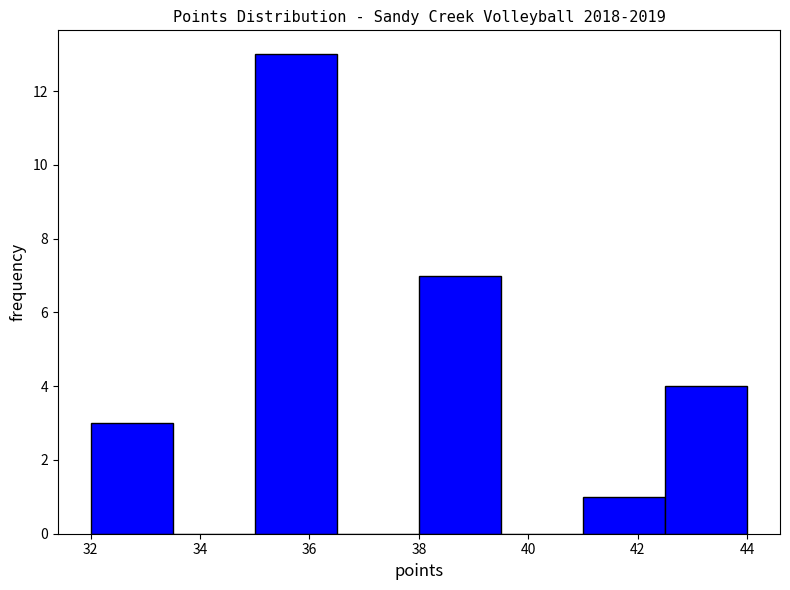

Reading left to right, list every bar in this chart as the range it spans on the x-axis followed by its height. Neither the bar edges nor the heights are printed on the chart, so give them approximately, as read against the axes.

32.0 to 33.5: 3
33.5 to 35.0: 0
35.0 to 36.5: 13
36.5 to 38.0: 0
38.0 to 39.5: 7
39.5 to 41.0: 0
41.0 to 42.5: 1
42.5 to 44.0: 4